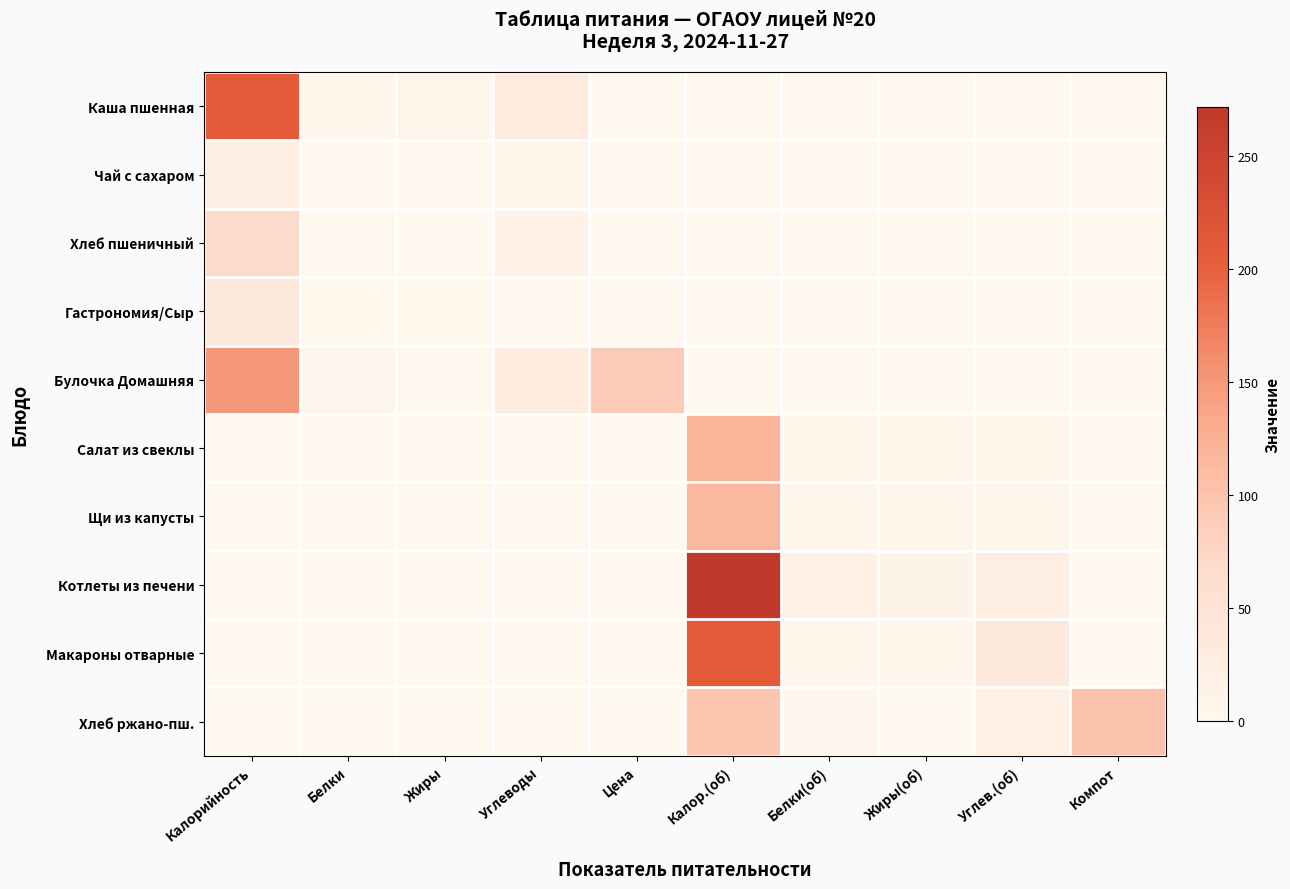

Between Компот and Углеводы, which is larger?

Углеводы